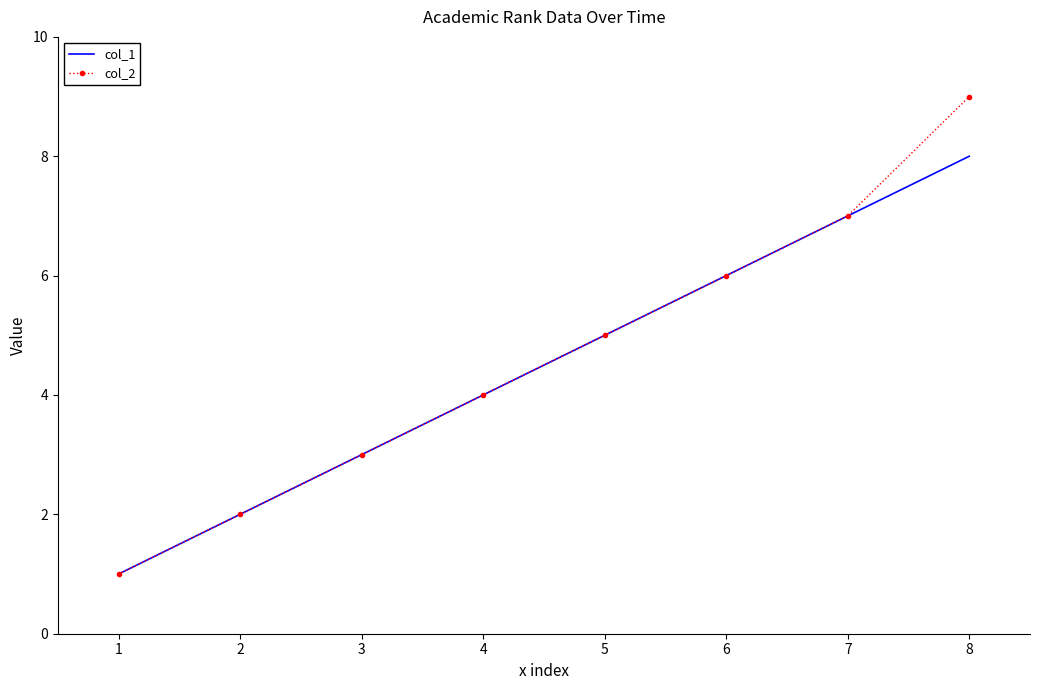

Which series has the widest spread of values?

col_2